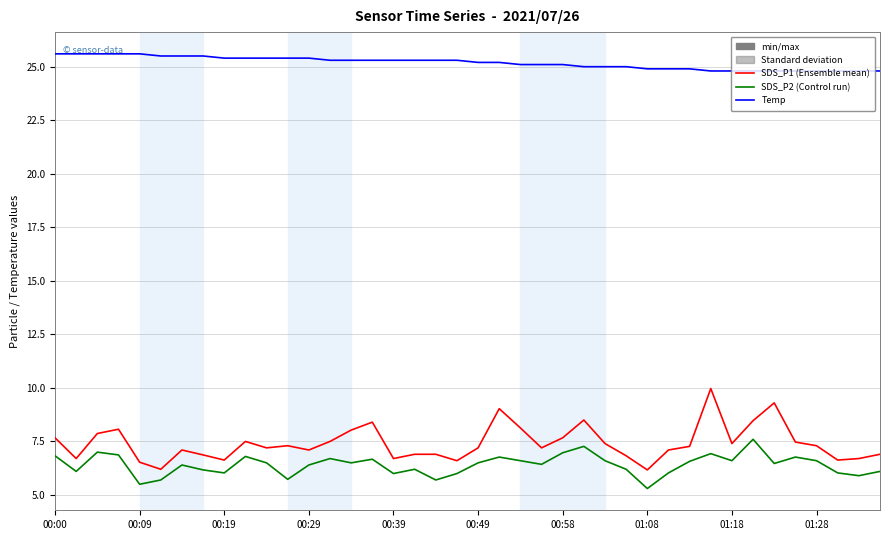

What is the smallest value displayed?

5.3